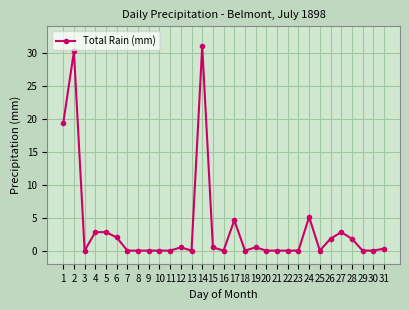

Which has a higher value, 28 or 10?

28